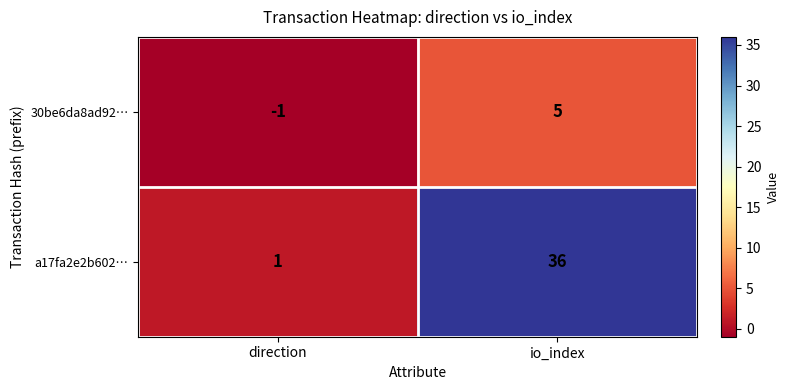

Between direction and io_index, which series saw the biggest shift?

a17fa2e2b602…